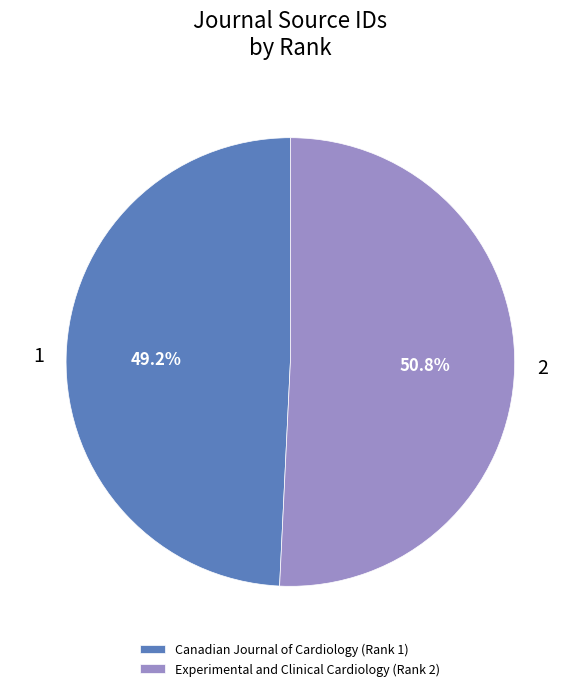

Rank the categories by value from lowest to highest.

Canadian Journal of Cardiology, Experimental and Clinical Cardiology